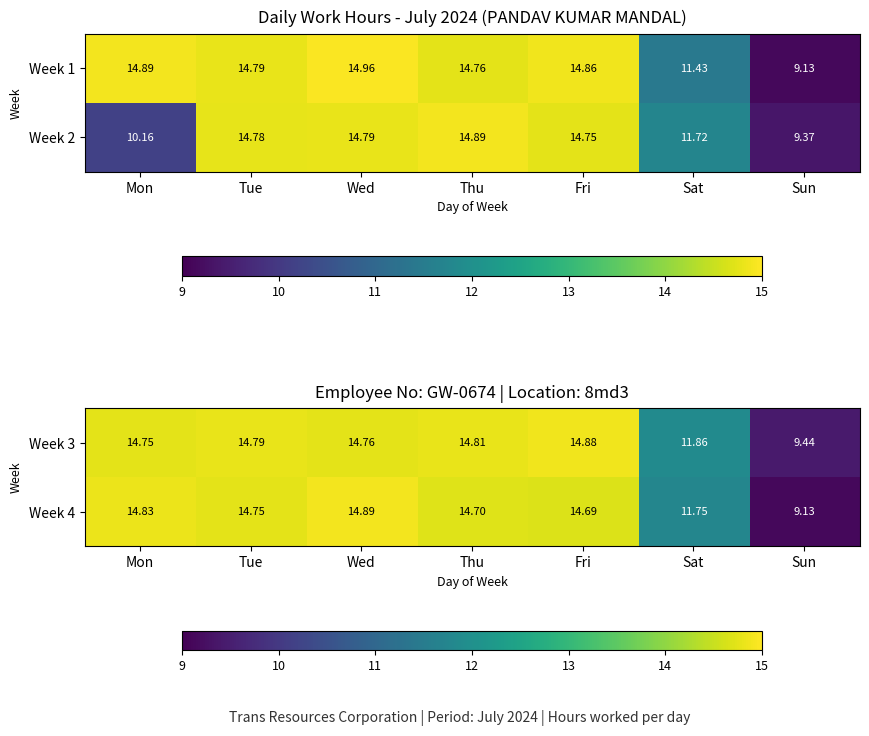

At which label is Week 3 closest to 12?

Sat